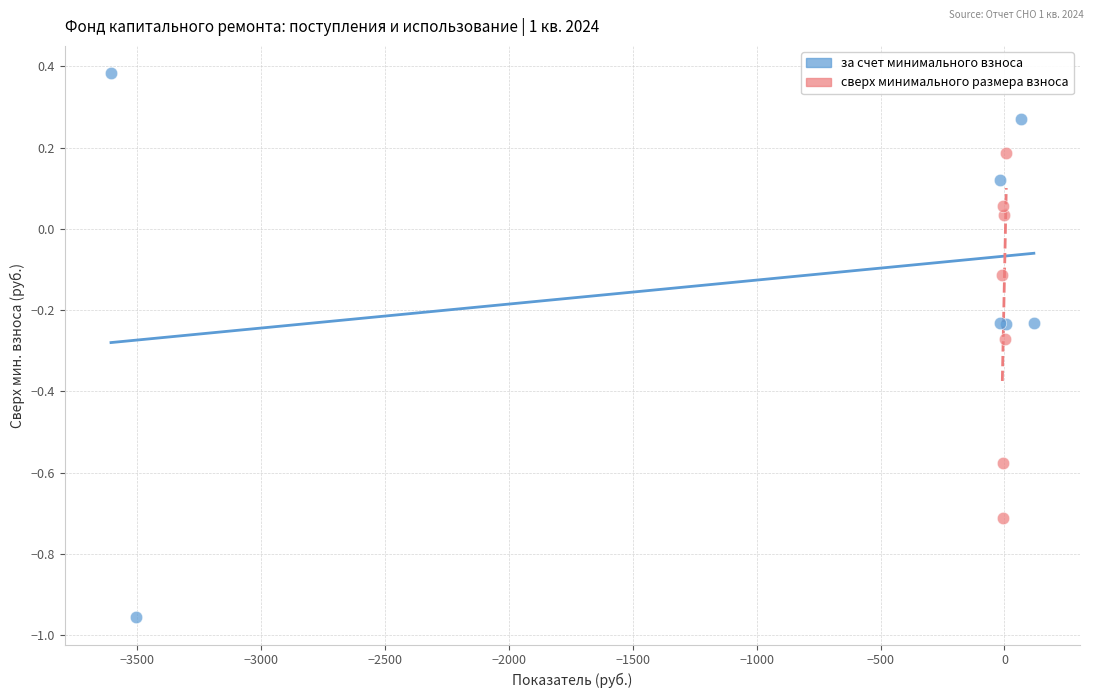

Which series has the largest Y range (max minus min)?

за счет минимального взноса